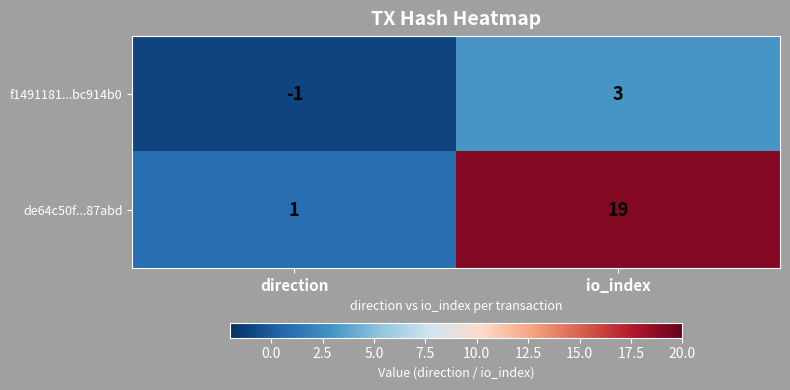

Reading left to right, transcribe all the data shown in this chart.

f1491181...bc914b0: direction=-1	io_index=3
de64c50f...87abd: direction=1	io_index=19